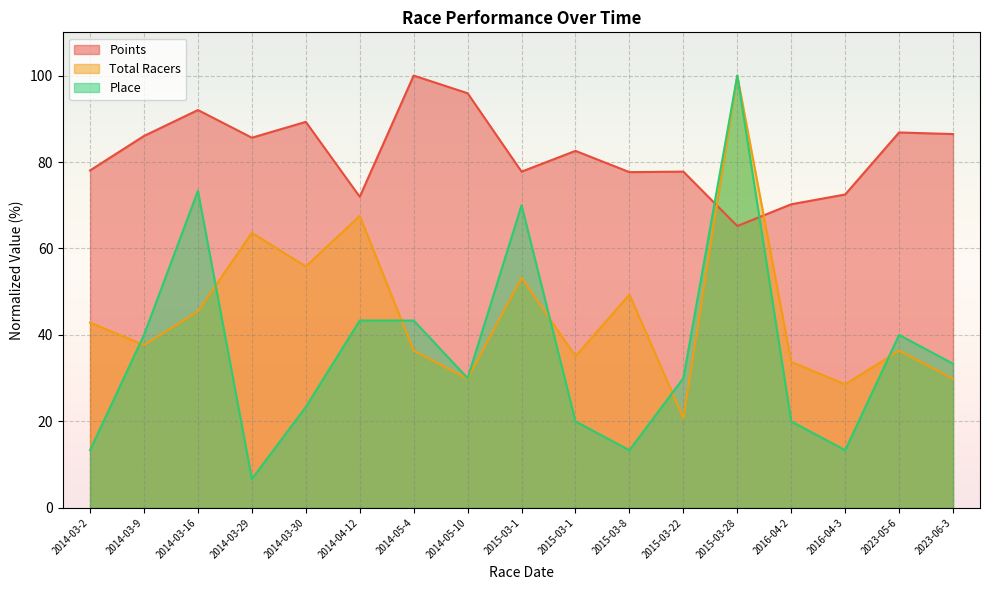

Where is Place nearest to the value 53?

2014-04-12